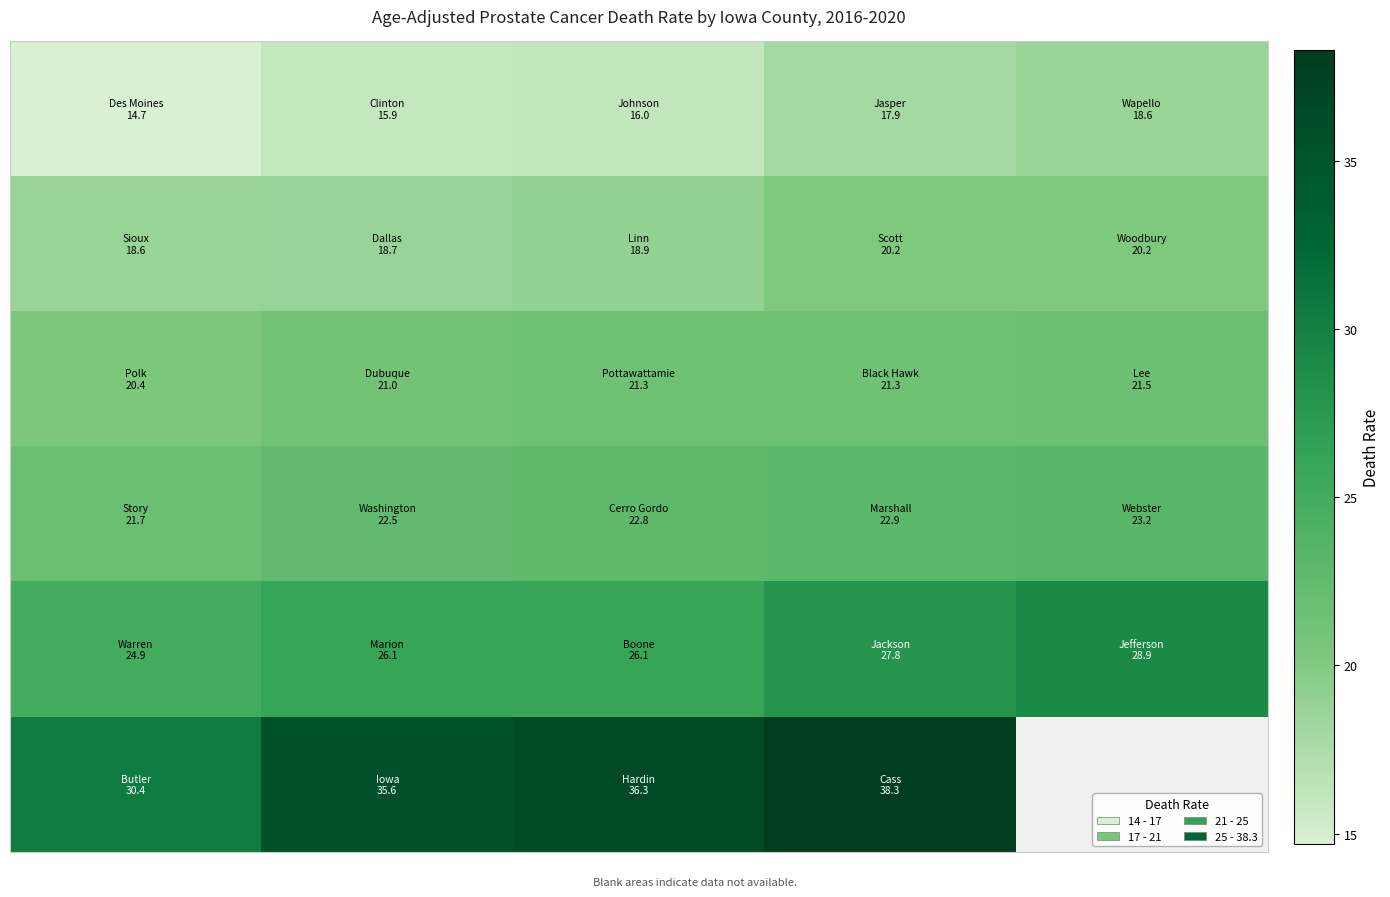

What is the total value across all series at 1?

139.8